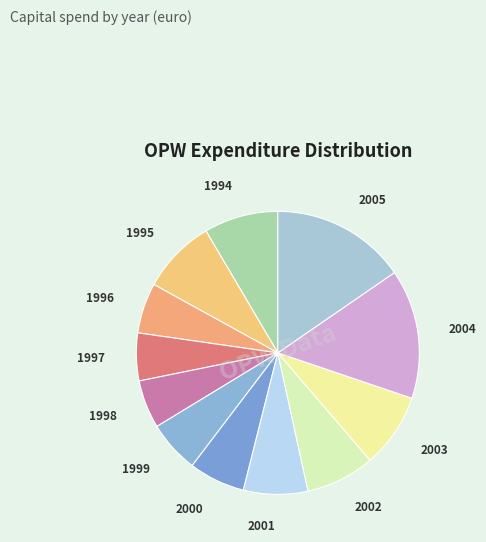

How many segments does this pie chart have?

12